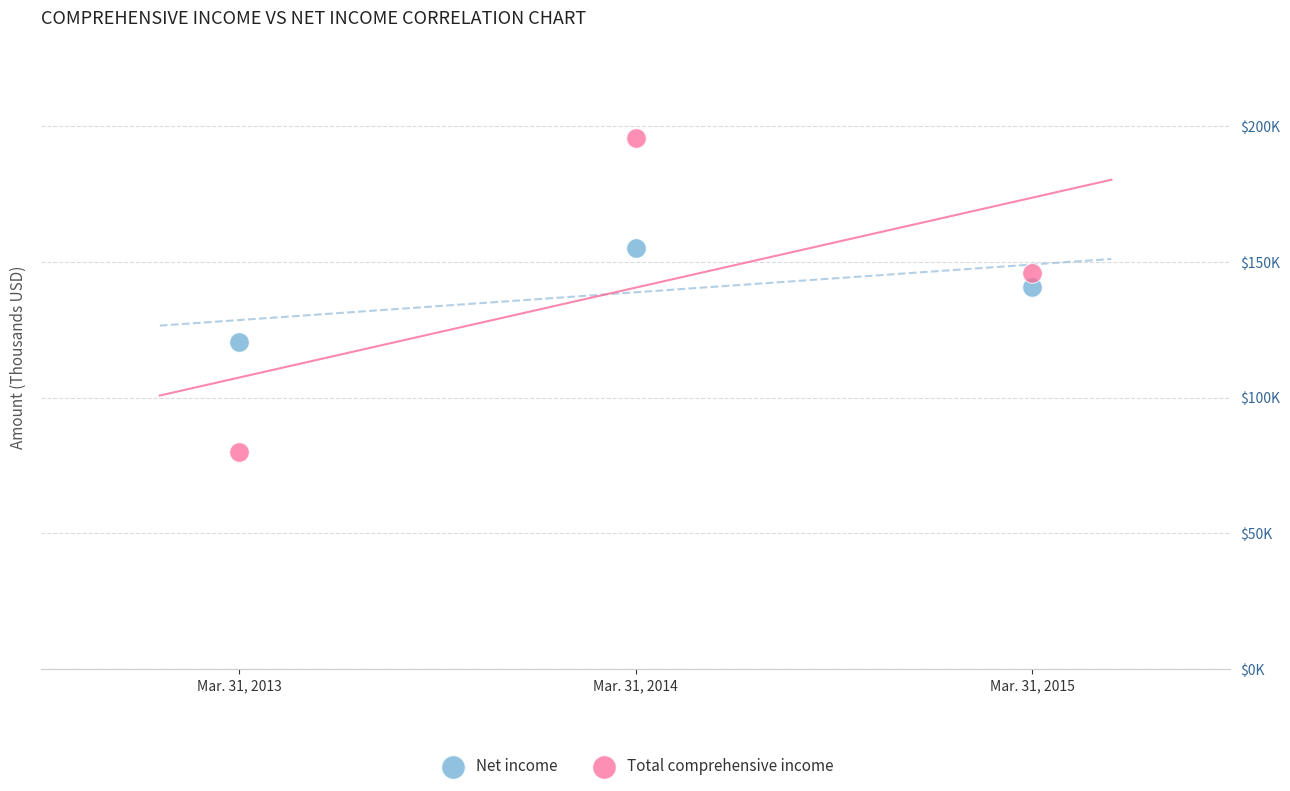

Which series has the widest spread of Y values?

Total comprehensive income